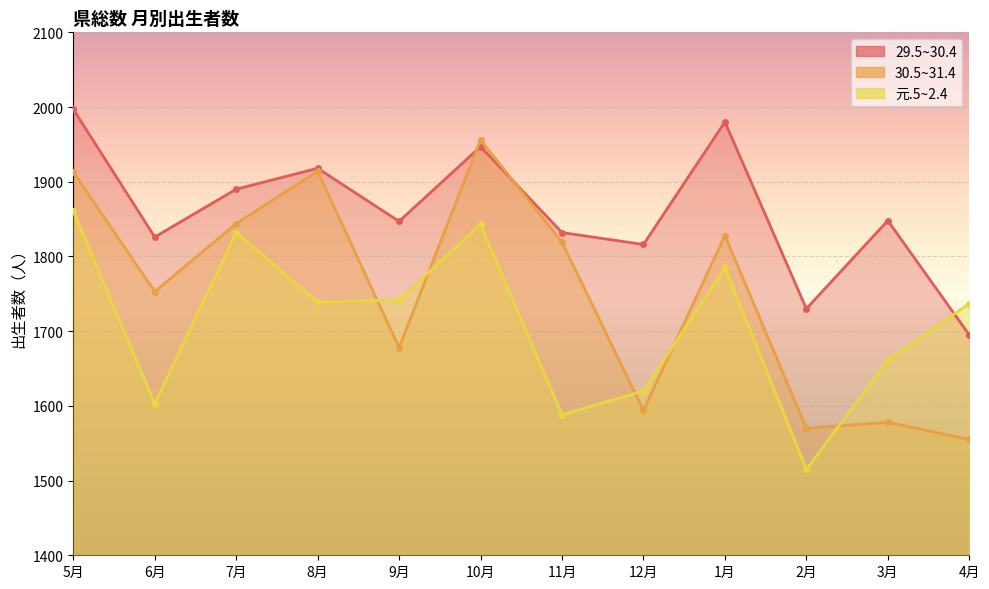

At which category is the sum across all series the highest?

5月